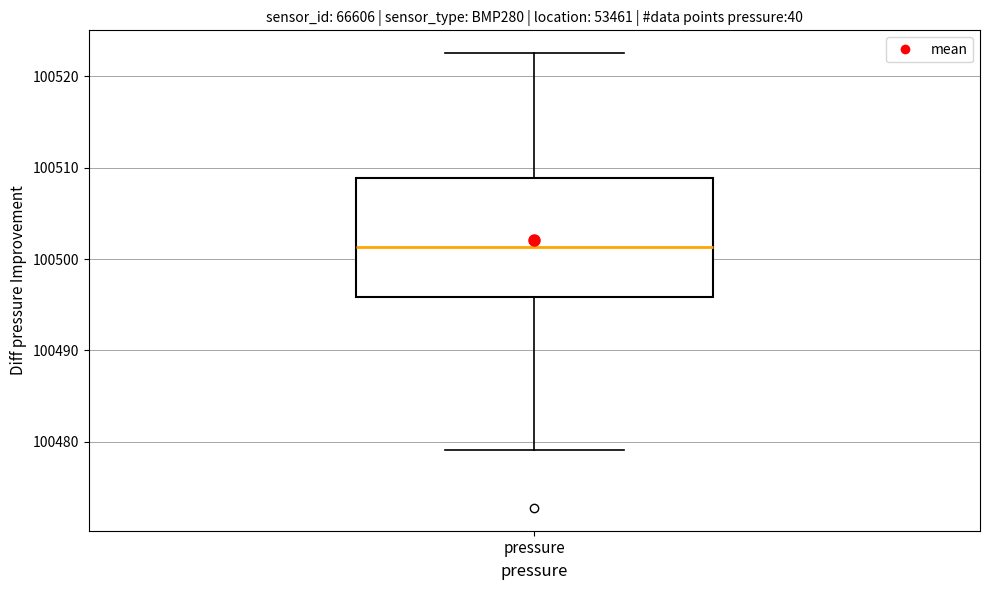

Read this box plot against the y-axis: the position of the median line, the range covered by the box, and the ends of both whiskers. The values are not printed on the chart, so give them approximately, as read against the axis.

median 100501, box 100496 to 100509, whiskers 100479 to 100523